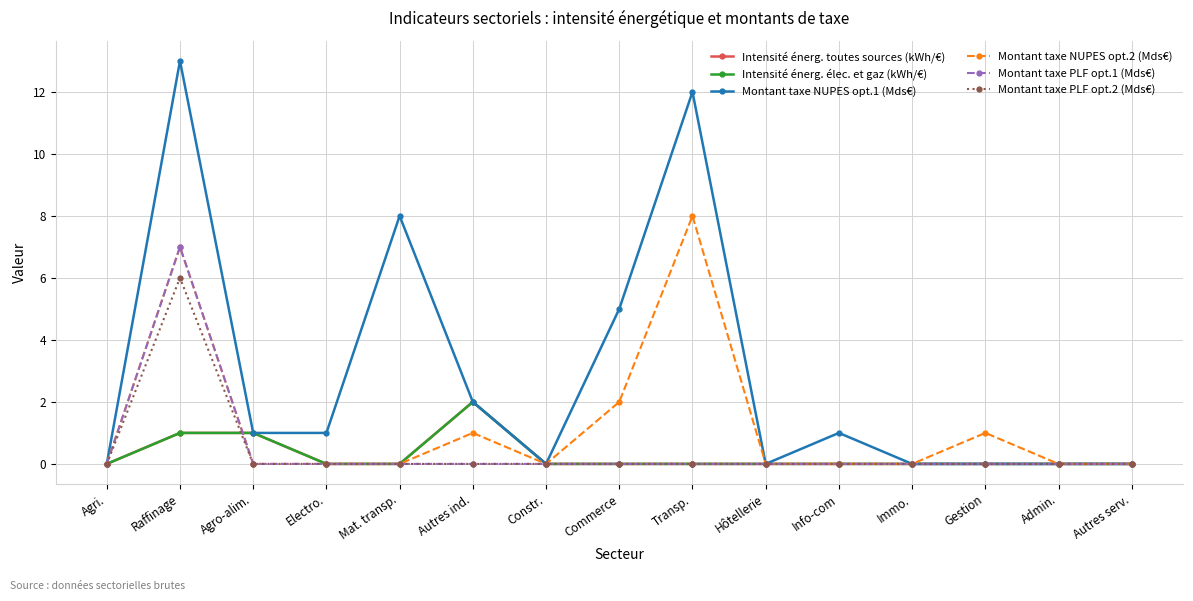

Reading left to right, transcribe all the data shown in this chart.

Intensité énerg. toutes sources (kWh/€): Agri.=0	Raffinage=1	Agro-alim.=1	Electro.=0	Mat. transp.=0	Autres ind.=2	Constr.=0	Commerce=0	Transp.=0	Hôtellerie=0	Info-com=0	Immo.=0	Gestion=0	Admin.=0	Autres serv.=0
Intensité énerg. élec. et gaz (kWh/€): Agri.=0	Raffinage=1	Agro-alim.=1	Electro.=0	Mat. transp.=0	Autres ind.=2	Constr.=0	Commerce=0	Transp.=0	Hôtellerie=0	Info-com=0	Immo.=0	Gestion=0	Admin.=0	Autres serv.=0
Montant taxe NUPES opt.1 (Mds€): Agri.=0	Raffinage=13	Agro-alim.=1	Electro.=1	Mat. transp.=8	Autres ind.=2	Constr.=0	Commerce=5	Transp.=12	Hôtellerie=0	Info-com=1	Immo.=0	Gestion=0	Admin.=0	Autres serv.=0
Montant taxe NUPES opt.2 (Mds€): Agri.=0	Raffinage=7	Agro-alim.=0	Electro.=0	Mat. transp.=0	Autres ind.=1	Constr.=0	Commerce=2	Transp.=8	Hôtellerie=0	Info-com=0	Immo.=0	Gestion=1	Admin.=0	Autres serv.=0
Montant taxe PLF opt.1 (Mds€): Agri.=0	Raffinage=7	Agro-alim.=0	Electro.=0	Mat. transp.=0	Autres ind.=0	Constr.=0	Commerce=0	Transp.=0	Hôtellerie=0	Info-com=0	Immo.=0	Gestion=0	Admin.=0	Autres serv.=0
Montant taxe PLF opt.2 (Mds€): Agri.=0	Raffinage=6	Agro-alim.=0	Electro.=0	Mat. transp.=0	Autres ind.=0	Constr.=0	Commerce=0	Transp.=0	Hôtellerie=0	Info-com=0	Immo.=0	Gestion=0	Admin.=0	Autres serv.=0